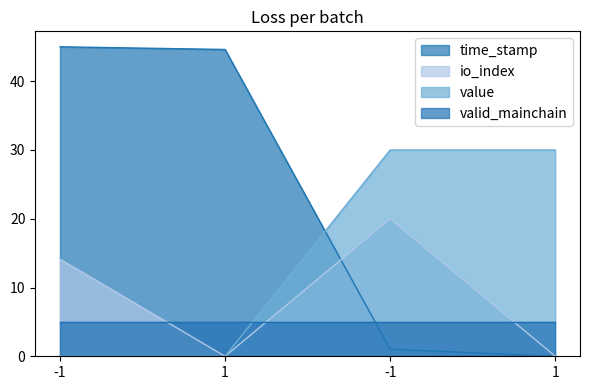

Does the chart display data point markers on the line(s)?

No